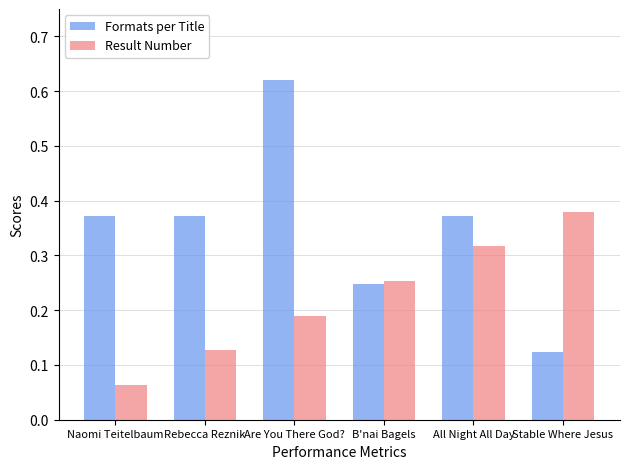

True or false: Formats per Title has a value of 0.2 at Are You There God?.

False